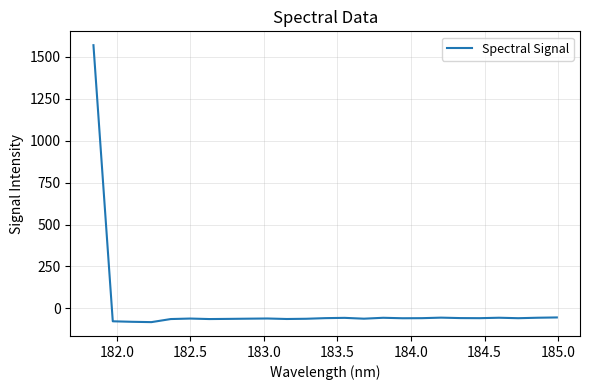

Count the number of data series in this chart.

1